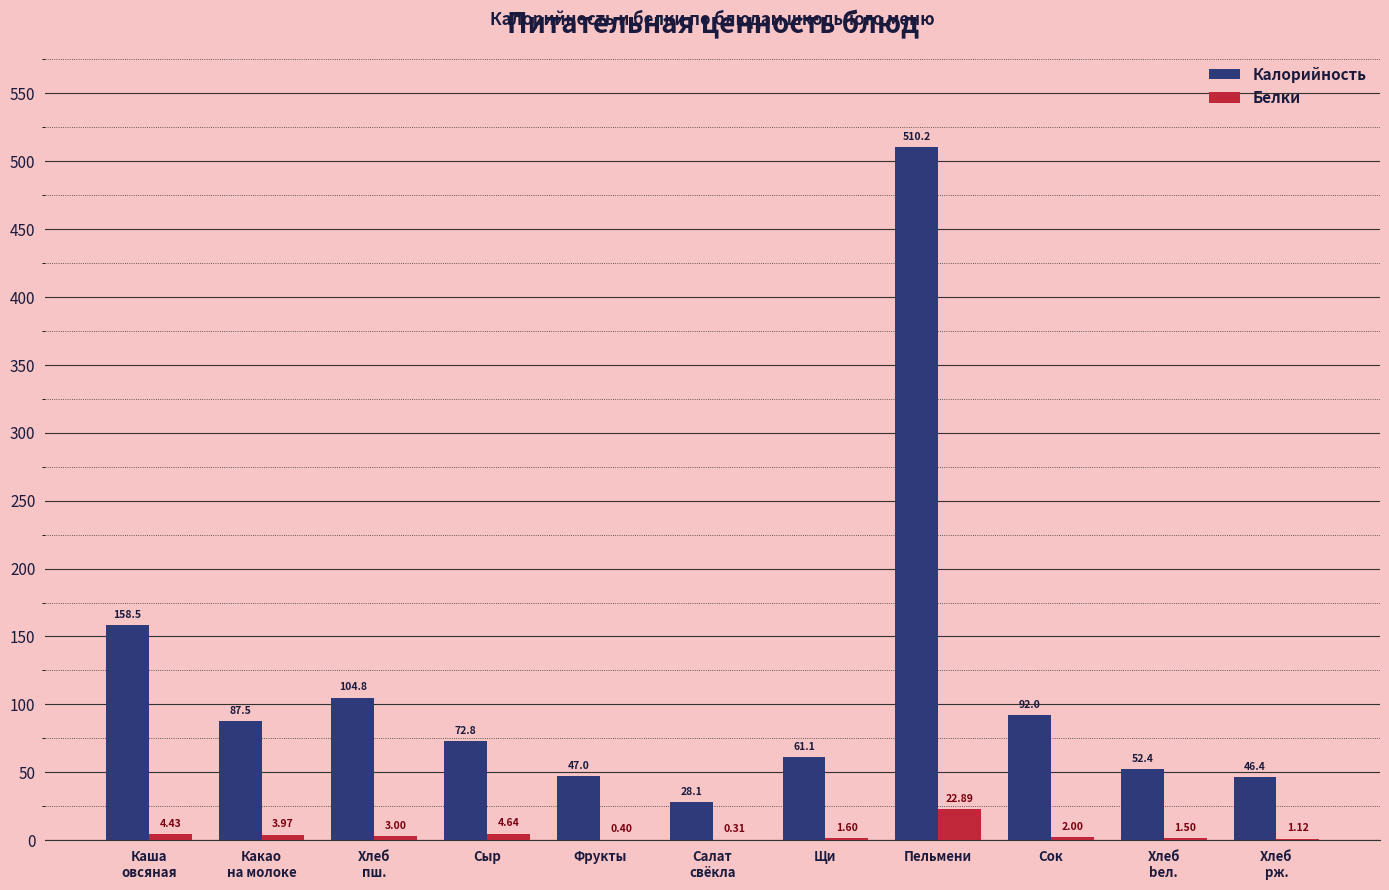

Count the number of categories in the chart.

11